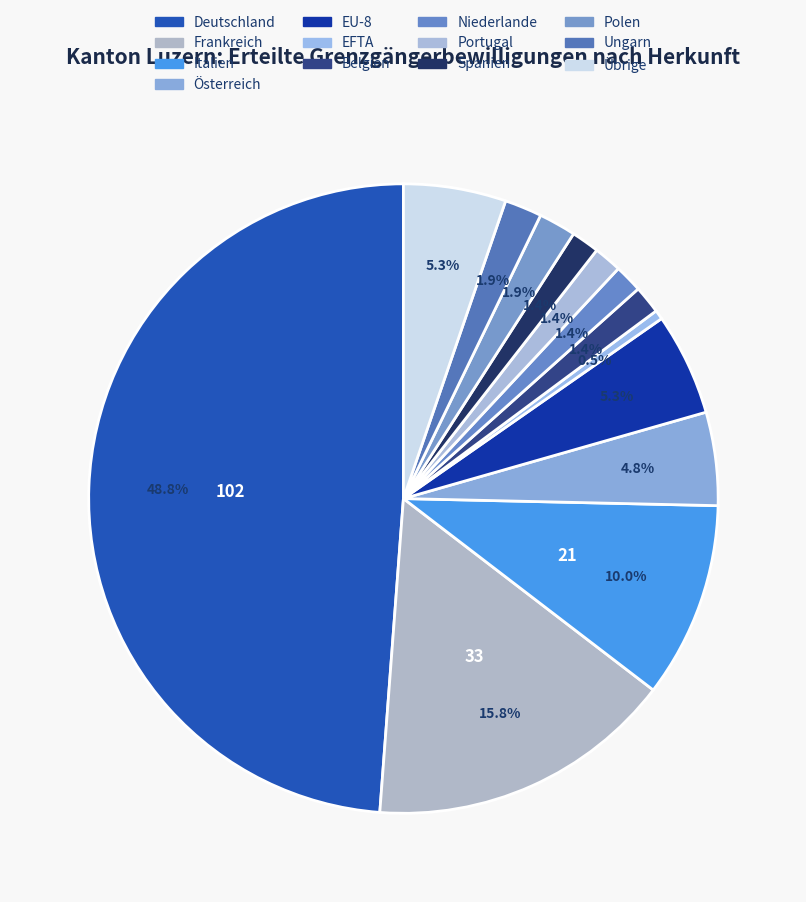

How many segments does this pie chart have?

13